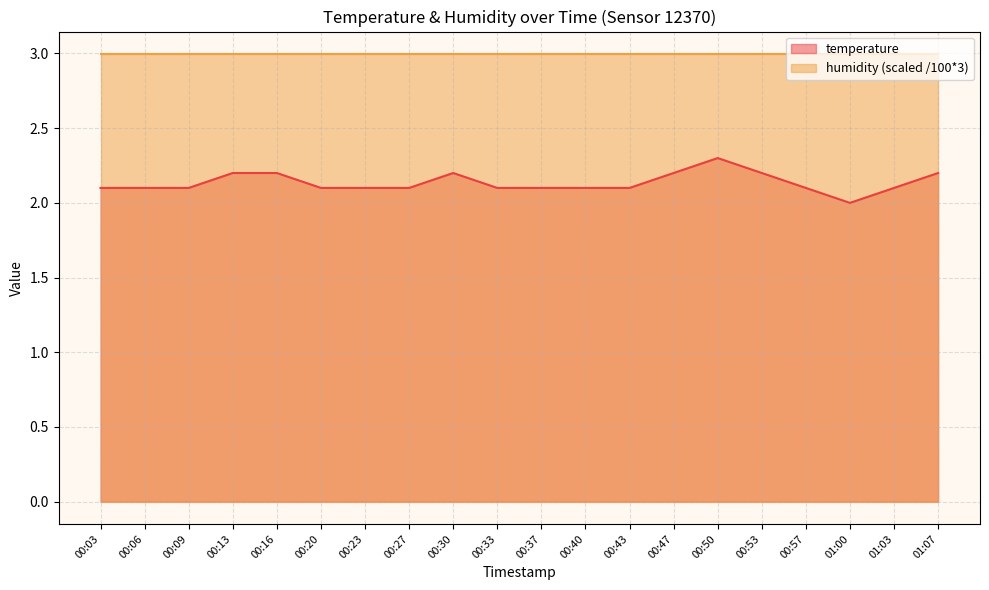

Approximately how many times larger is the value at 00:06 compared to 00:40?

1.0